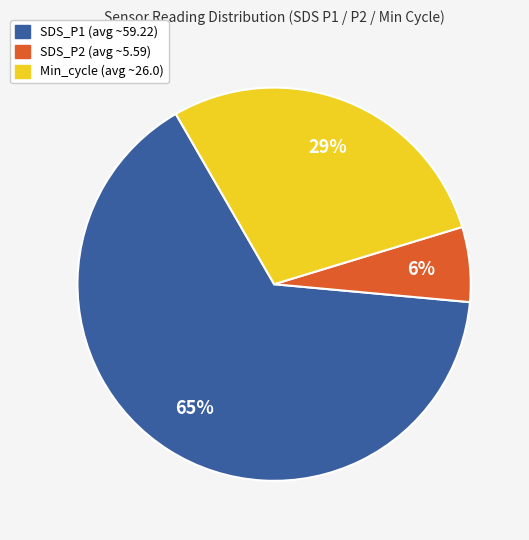

Count the number of slices in the pie.

3